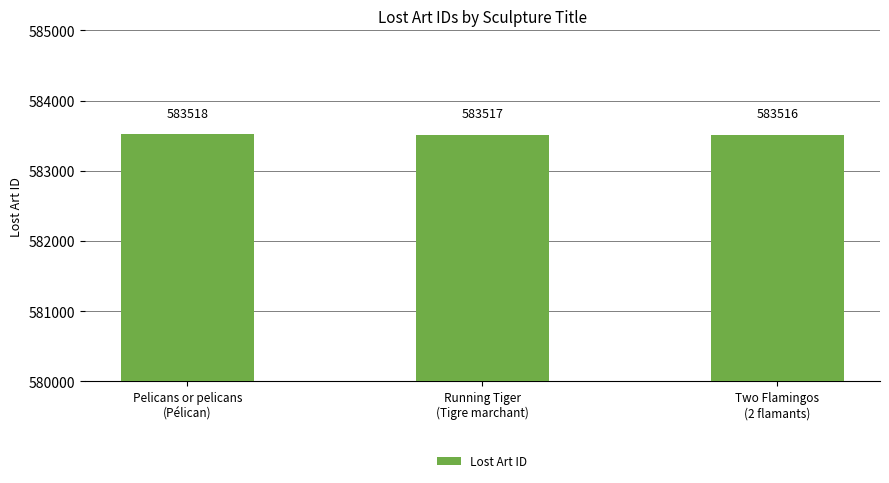

How many data points does each series have?

3